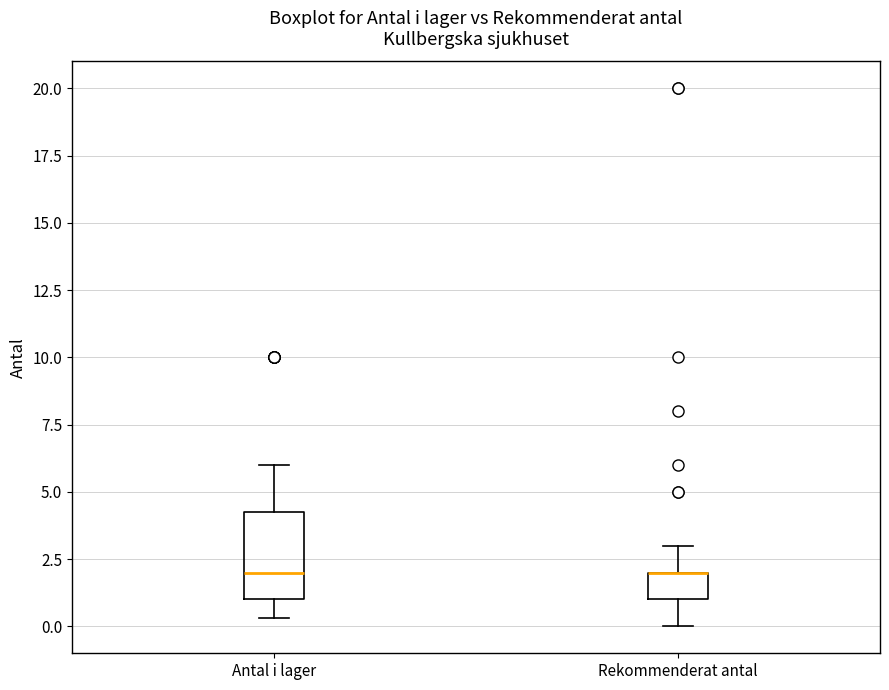

Comparing the boxes themselves (not the whiskers), which one is the tallest?

Antal i lager